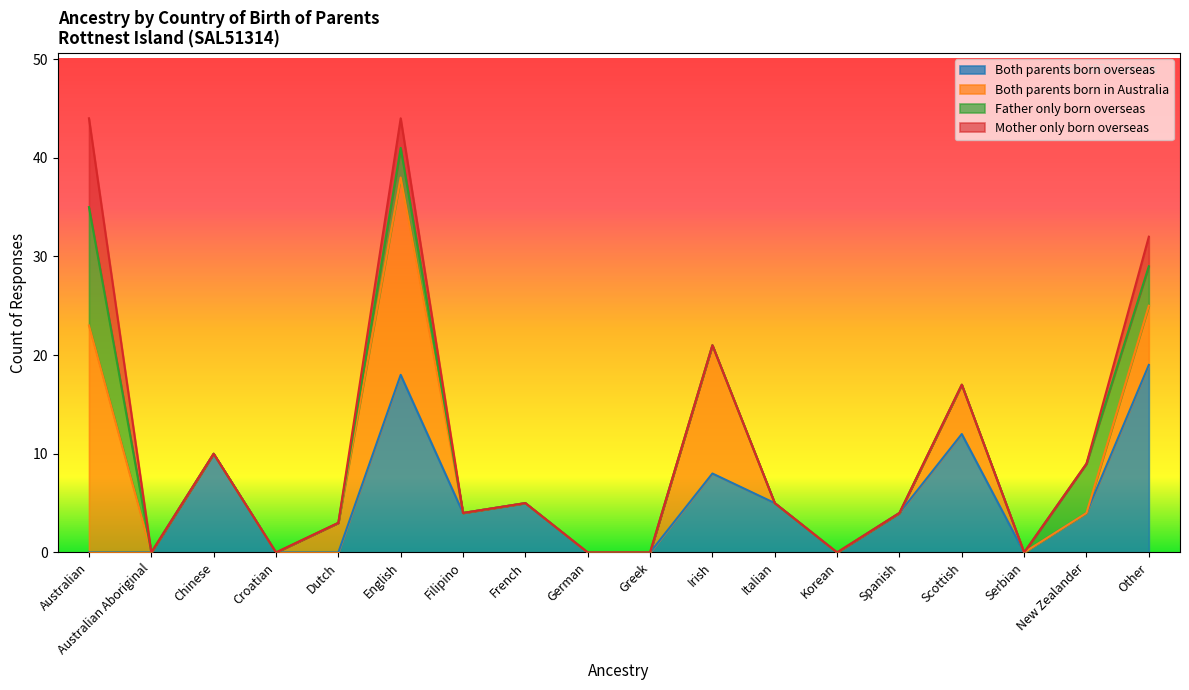

Between Dutch and Irish, which is larger?

Irish